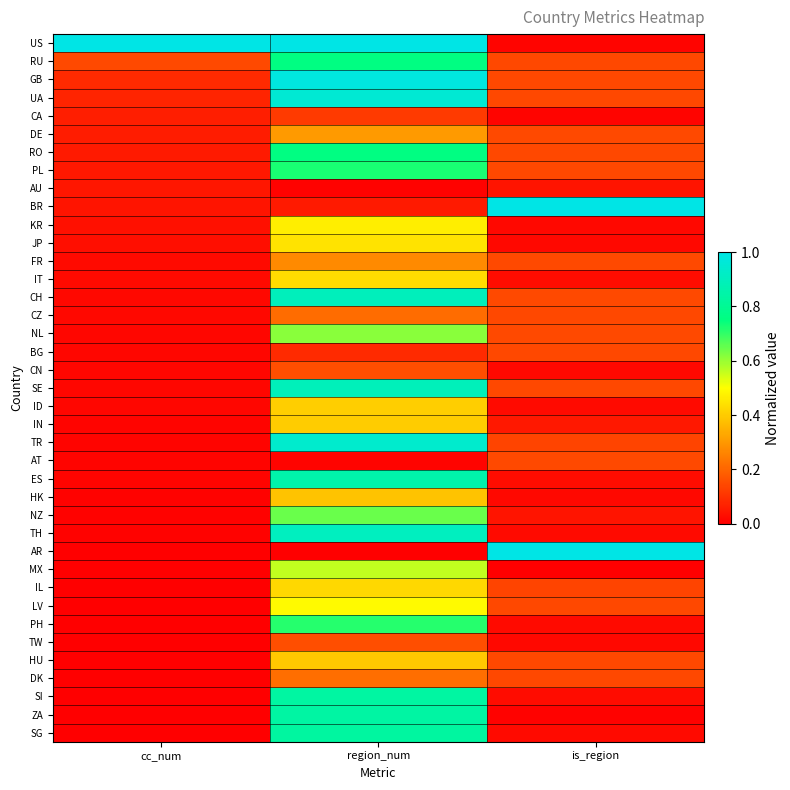

What is the greatest value displayed?

1.0